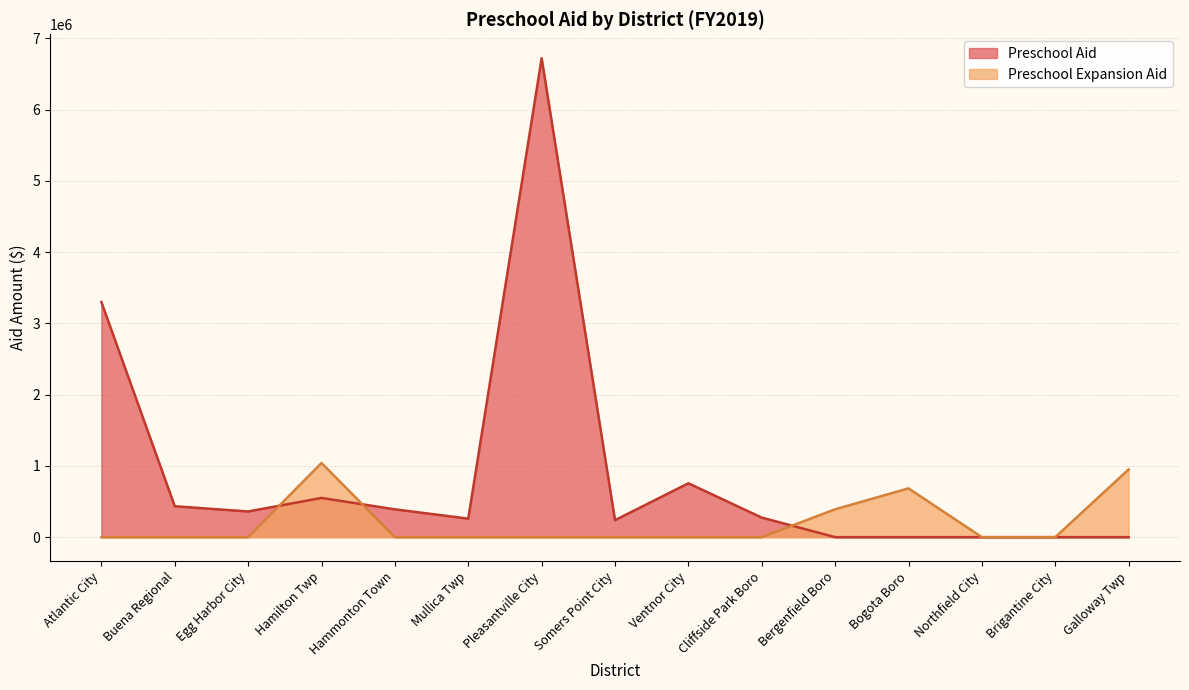

At which label is Preschool Expansion Aid closest to 520419?

Bergenfield Boro